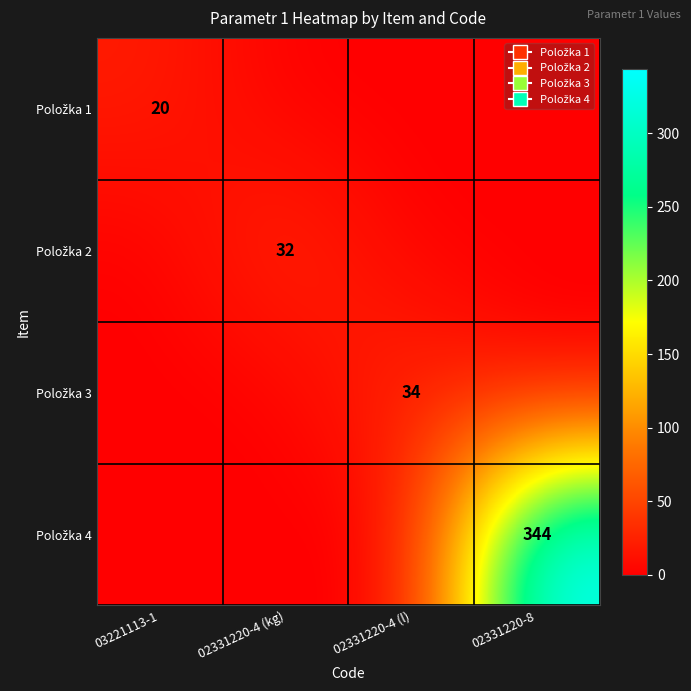

What is the sum of all Položka 3 values?

34